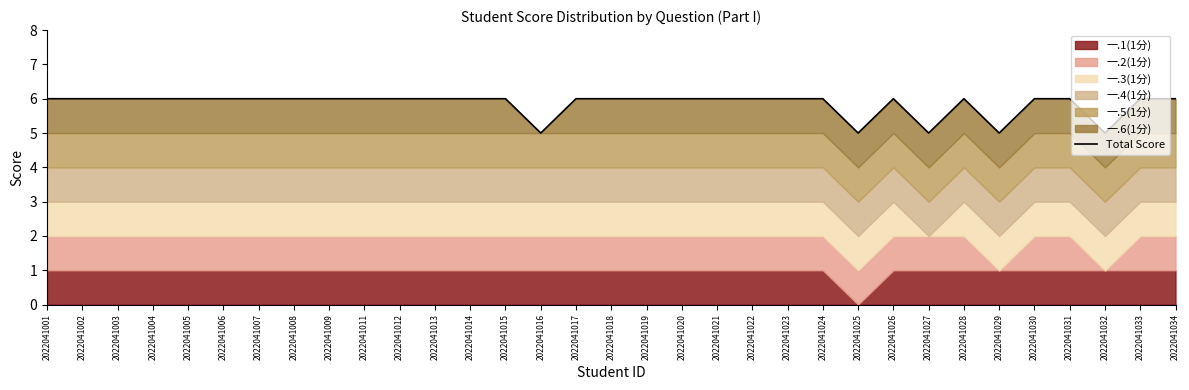

Approximately how many times larger is the value at 2022041007 compared to 2022041032?

1.2